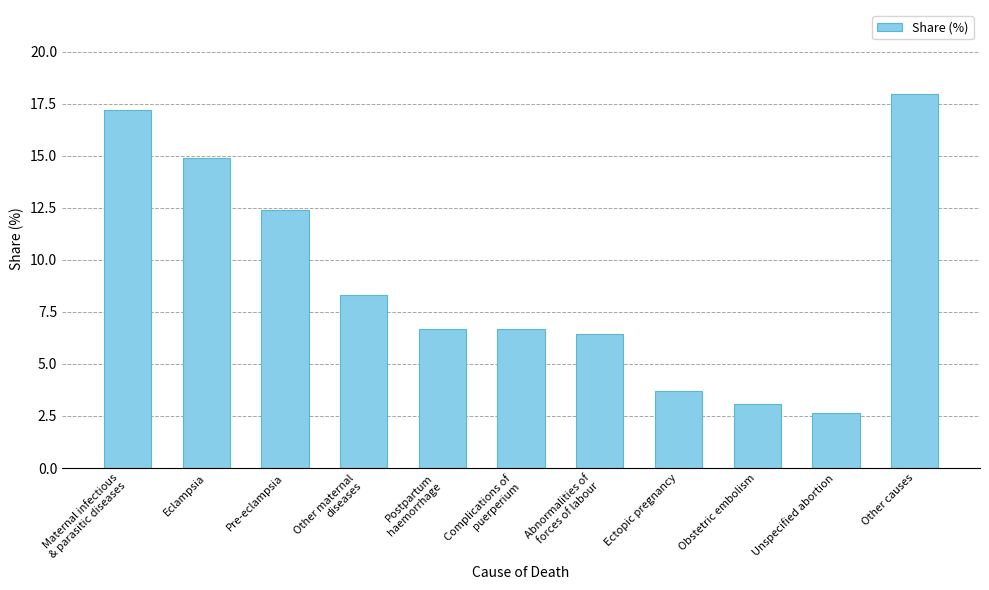

What is the maximum value shown in the chart?

18.0